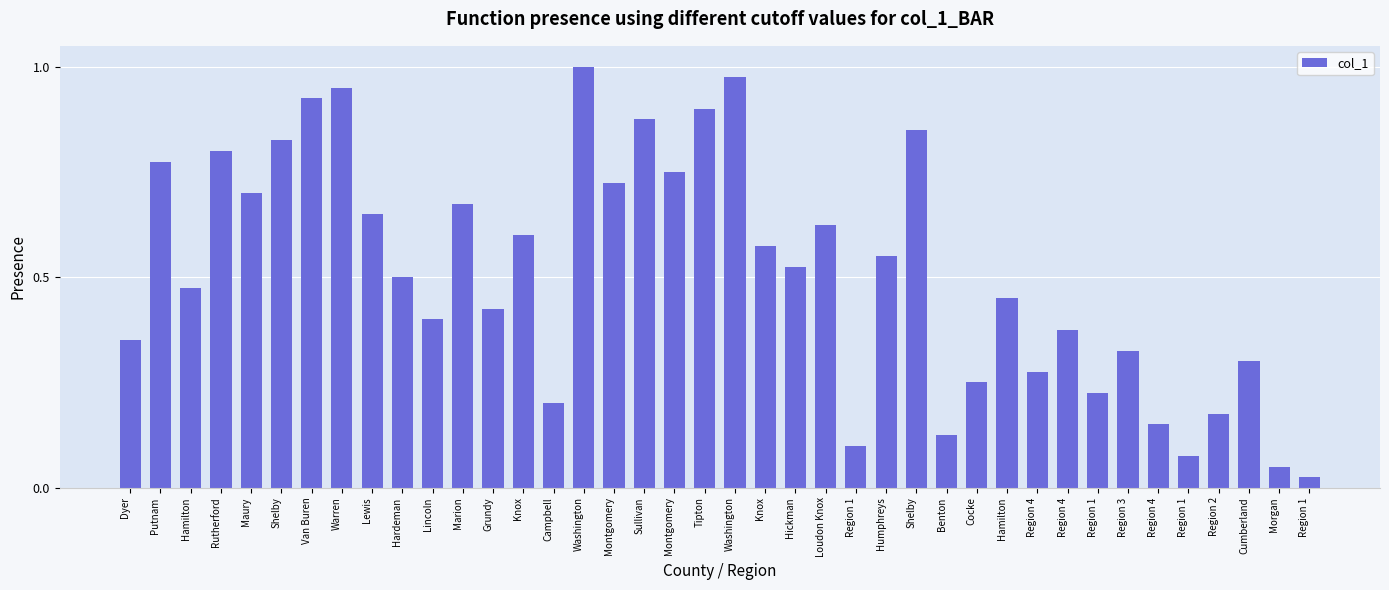

What is the change in value from Dyer to Tipton?

+0.6